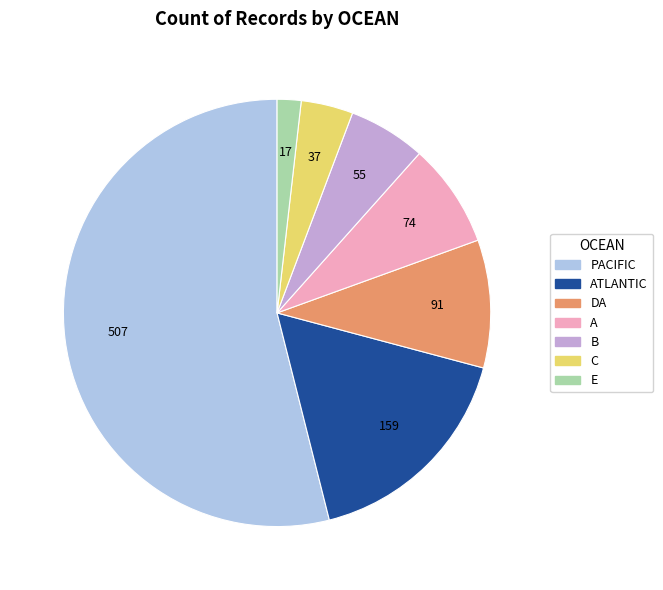

Is there any slice that represents more than half of the pie?

Yes